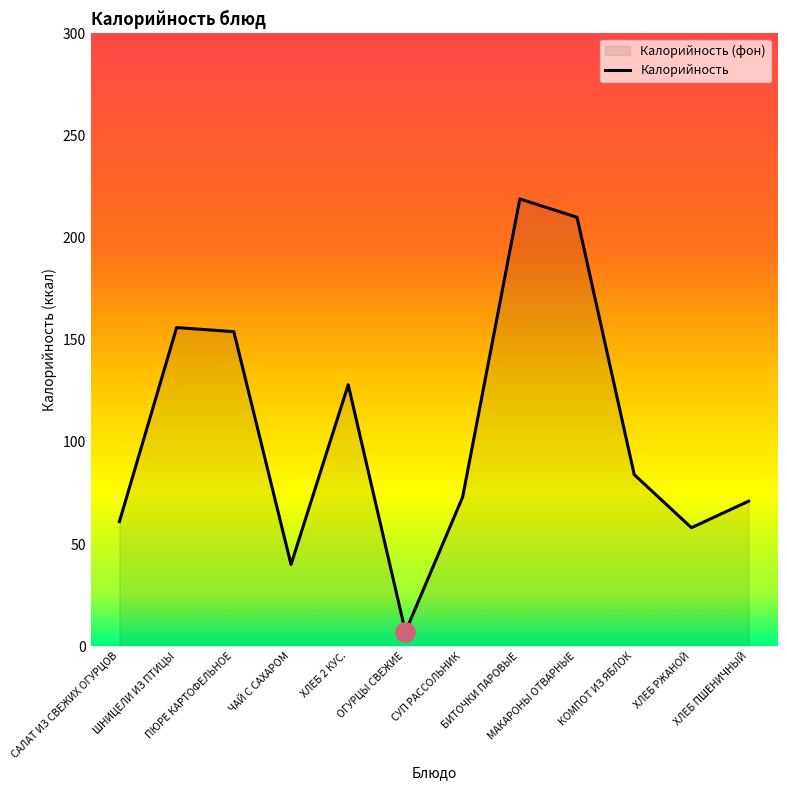

How many data points are less than 84?

6